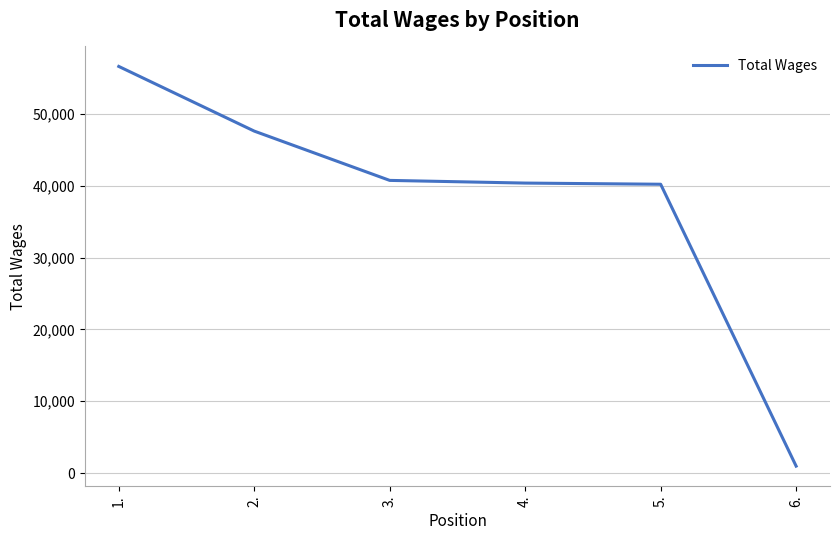

Does the chart display data point markers on the line(s)?

No